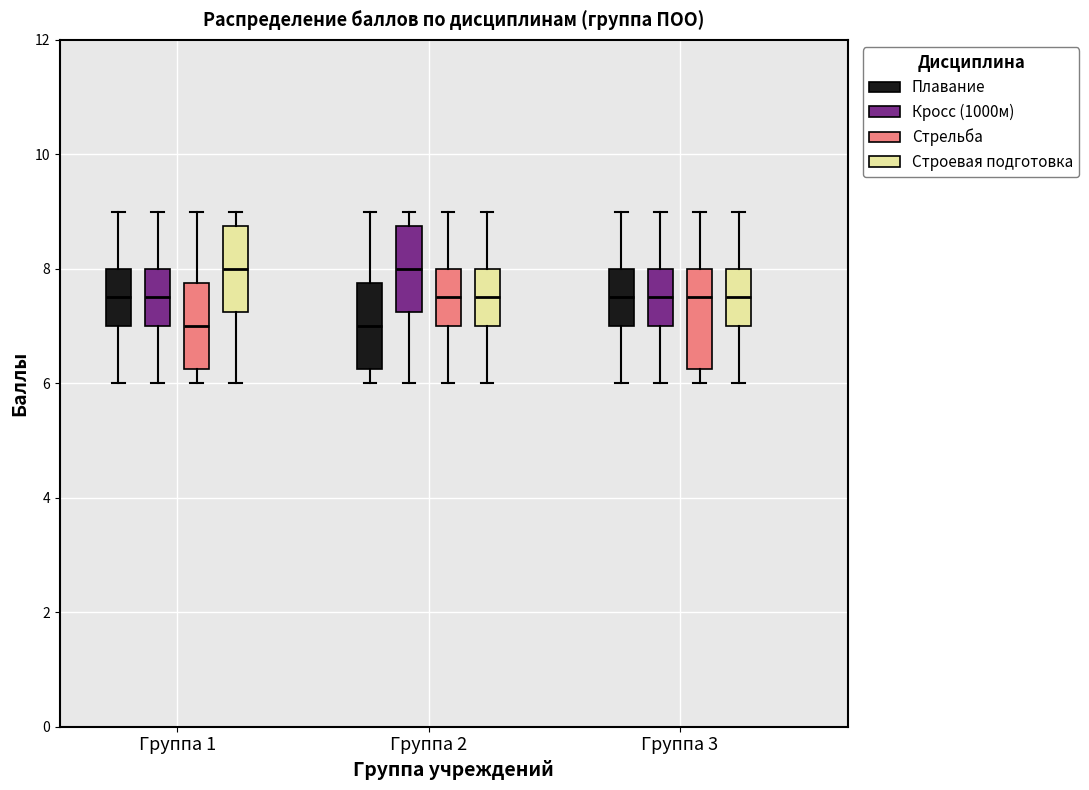

Reading left to right, read every box against the y-axis: the position of its median line, the range the box covers, and the ends of its whiskers. The values are not printed on the chart, so give them approximately, as read against the axis.

Группа 1 (Плавание): median 7.6, box 7.0 to 8.0, whiskers 6.0 to 9.0
Группа 1 (Кросс (1000м)): median 7.6, box 7.0 to 8.0, whiskers 6.0 to 9.0
Группа 1 (Стрельба): median 7.0, box 6.2 to 7.8, whiskers 6.0 to 9.0
Группа 1 (Строевая подготовка): median 8.0, box 7.2 to 8.8, whiskers 6.0 to 9.0
Группа 2 (Плавание): median 7.0, box 6.2 to 7.8, whiskers 6.0 to 9.0
Группа 2 (Кросс (1000м)): median 8.0, box 7.2 to 8.8, whiskers 6.0 to 9.0
Группа 2 (Стрельба): median 7.6, box 7.0 to 8.0, whiskers 6.0 to 9.0
Группа 2 (Строевая подготовка): median 7.6, box 7.0 to 8.0, whiskers 6.0 to 9.0
Группа 3 (Плавание): median 7.6, box 7.0 to 8.0, whiskers 6.0 to 9.0
Группа 3 (Кросс (1000м)): median 7.6, box 7.0 to 8.0, whiskers 6.0 to 9.0
Группа 3 (Стрельба): median 7.6, box 6.2 to 8.0, whiskers 6.0 to 9.0
Группа 3 (Строевая подготовка): median 7.6, box 7.0 to 8.0, whiskers 6.0 to 9.0